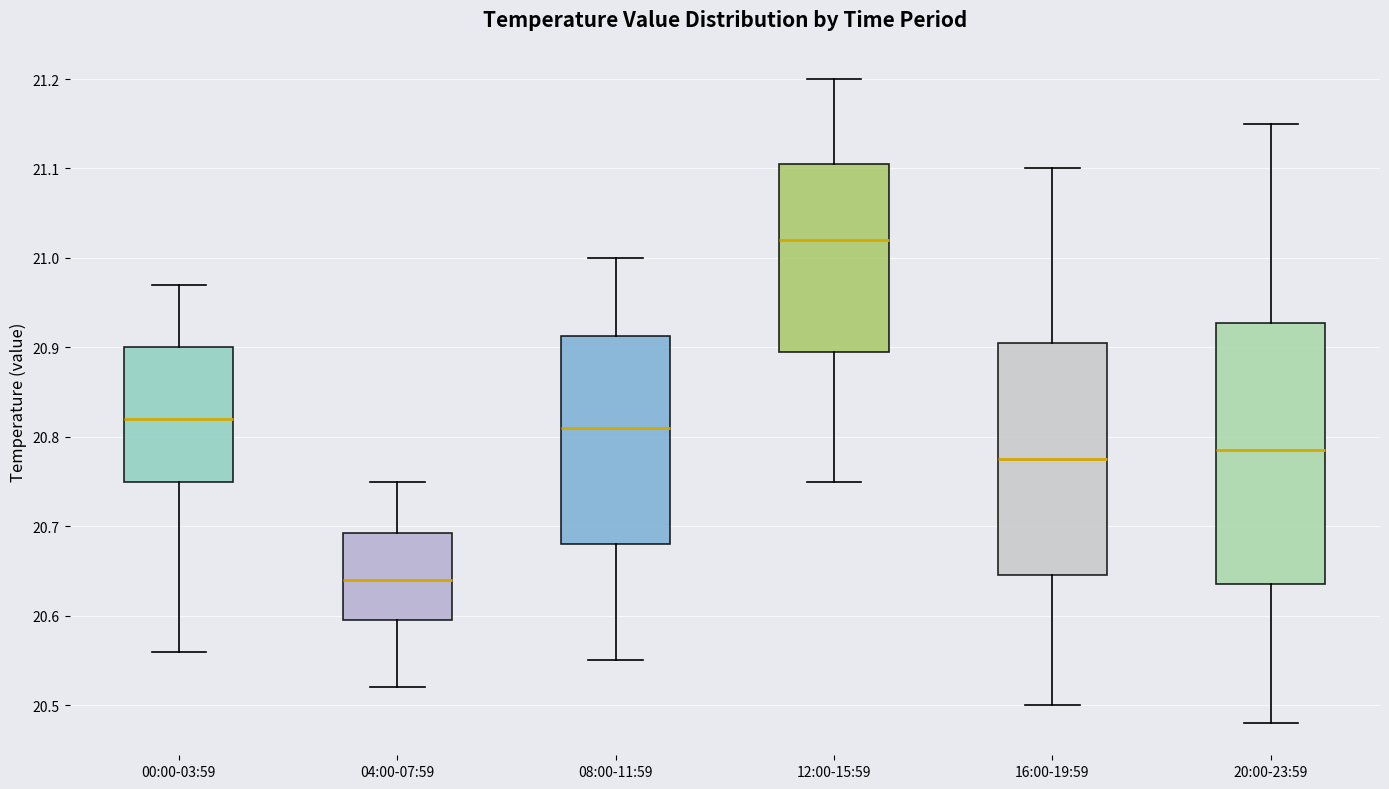

Which box's median line is the lowest?

04:00-07:59